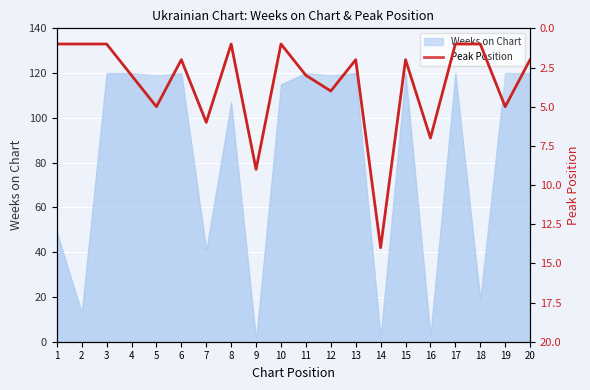

True or false: the data has more than 1 interior local peaks.

True